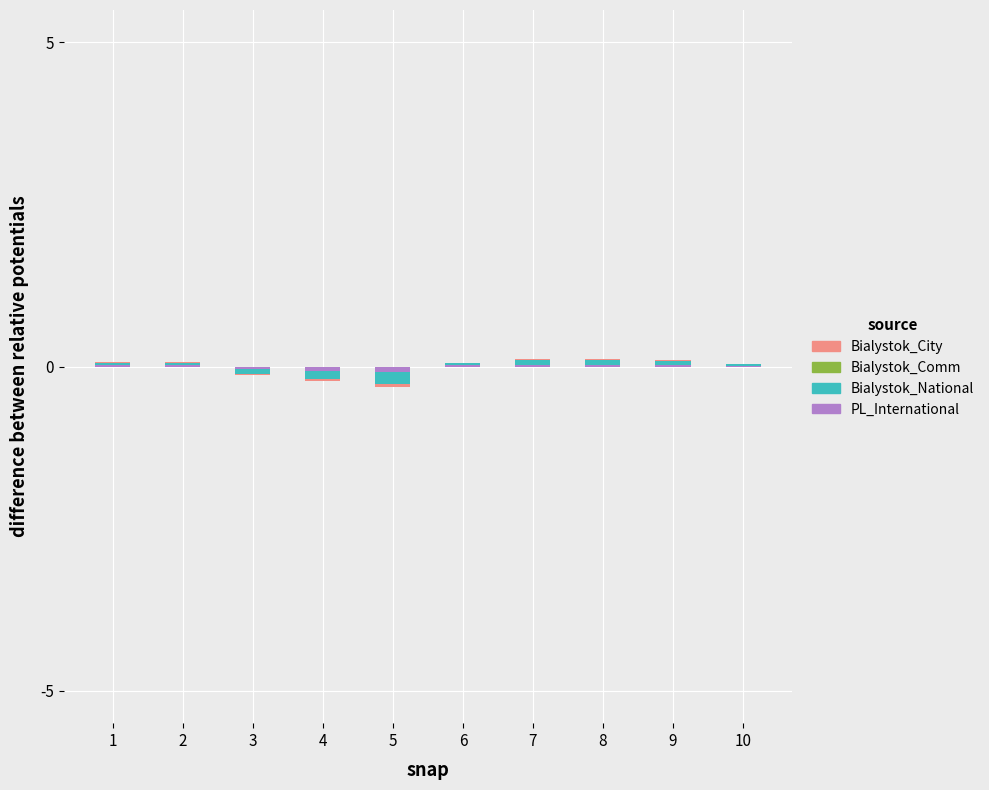

List the labels in order of Bialystok_National value, smallest first.

5, 4, 3, 10, 6, 2, 1, 9, 7, 8